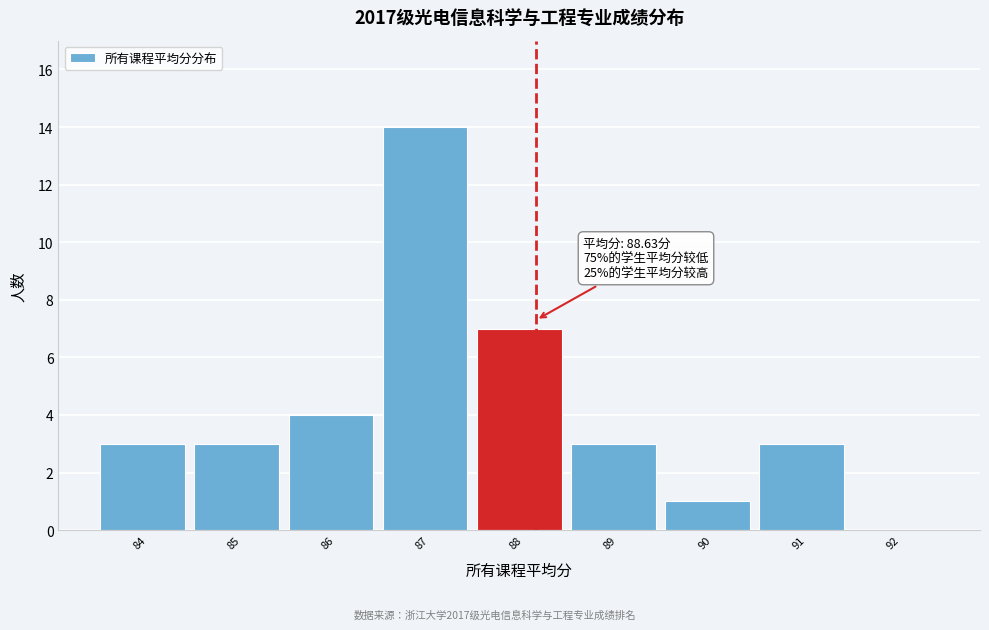

Reading left to right, transcribe all the data shown in this chart.

84=3	85=3	86=4	87=14	88=7	89=3	90=1	91=3	92=0